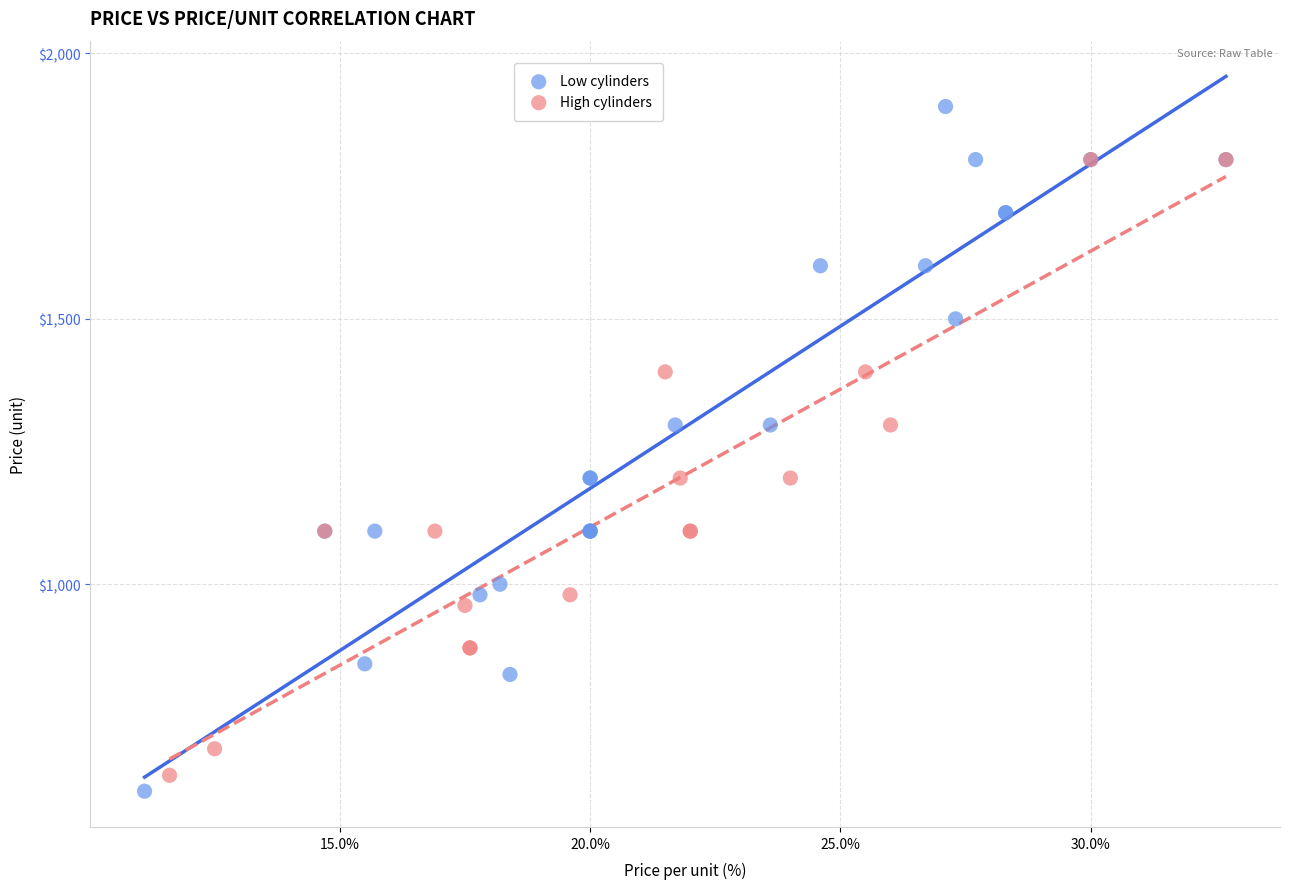

Which series has the widest spread of Y values?

Low cylinders